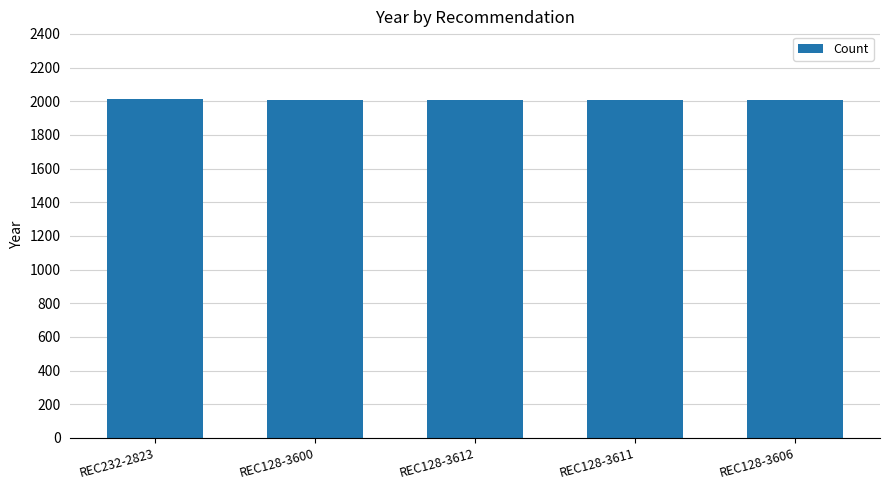

Approximately how many times larger is the value at REC232-2823 compared to REC128-3606?

1.0